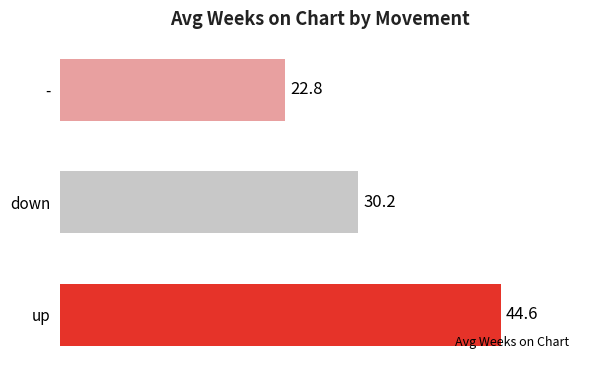

What is the change in value from up to down?

-14.4